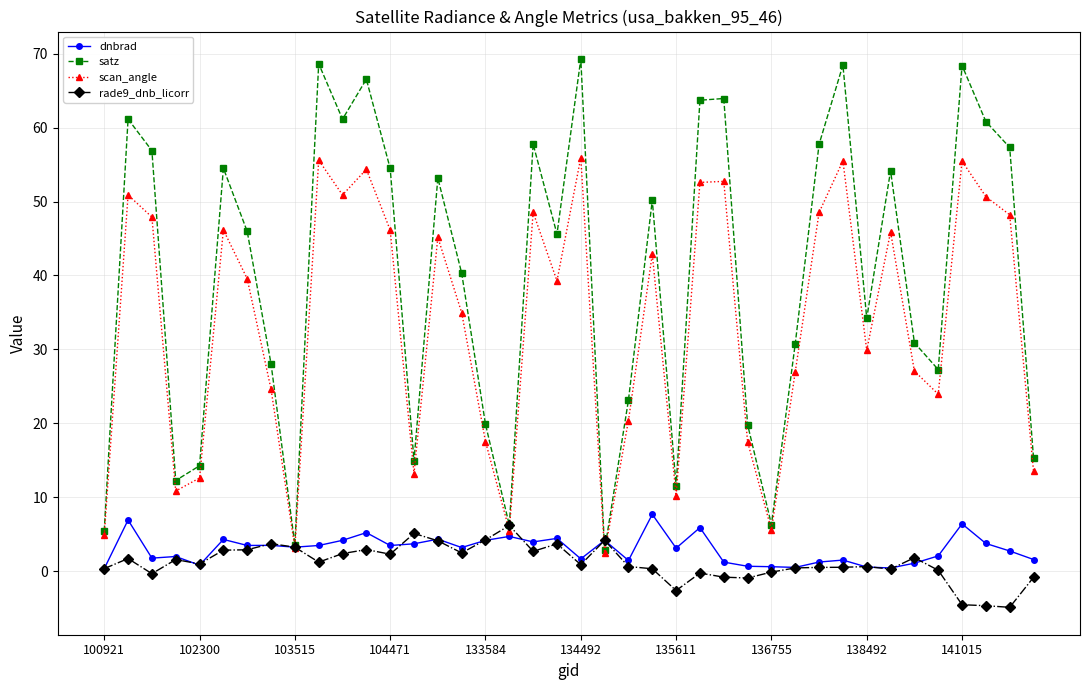

What is the minimum value shown in the chart?

-4.9